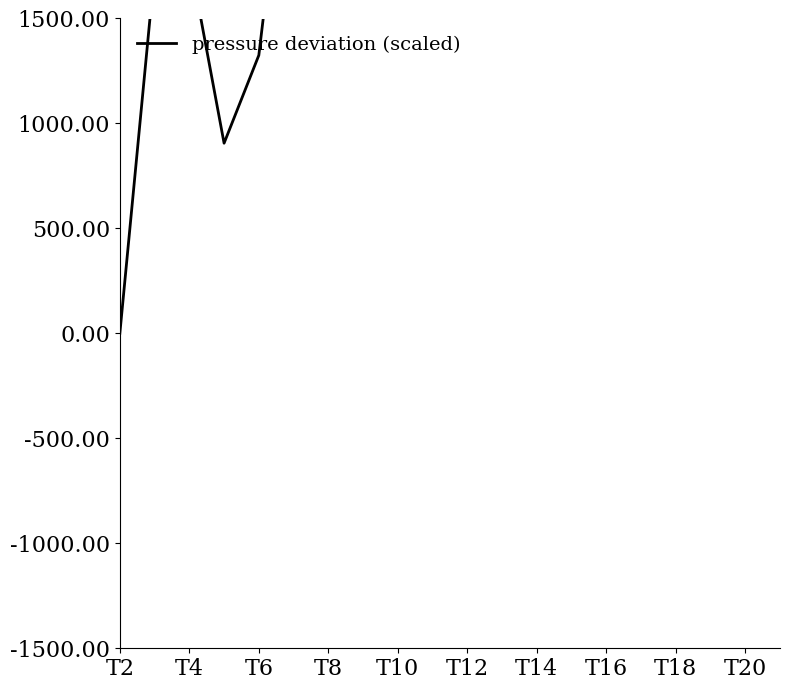

Count the number of data series in this chart.

1